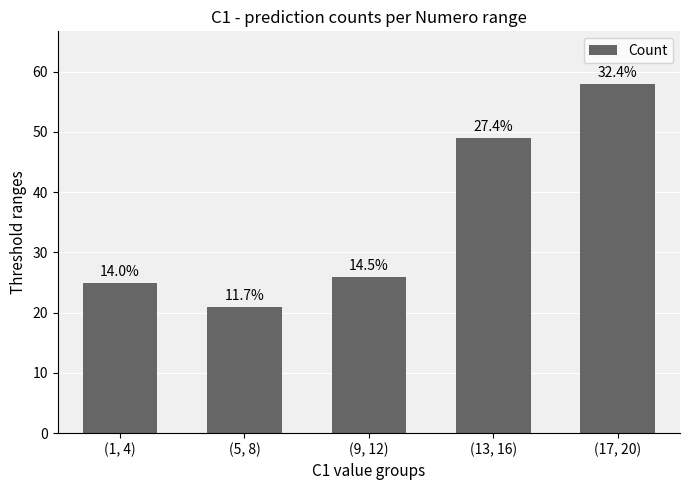

At which label is the value closest to 39?

(13, 16)